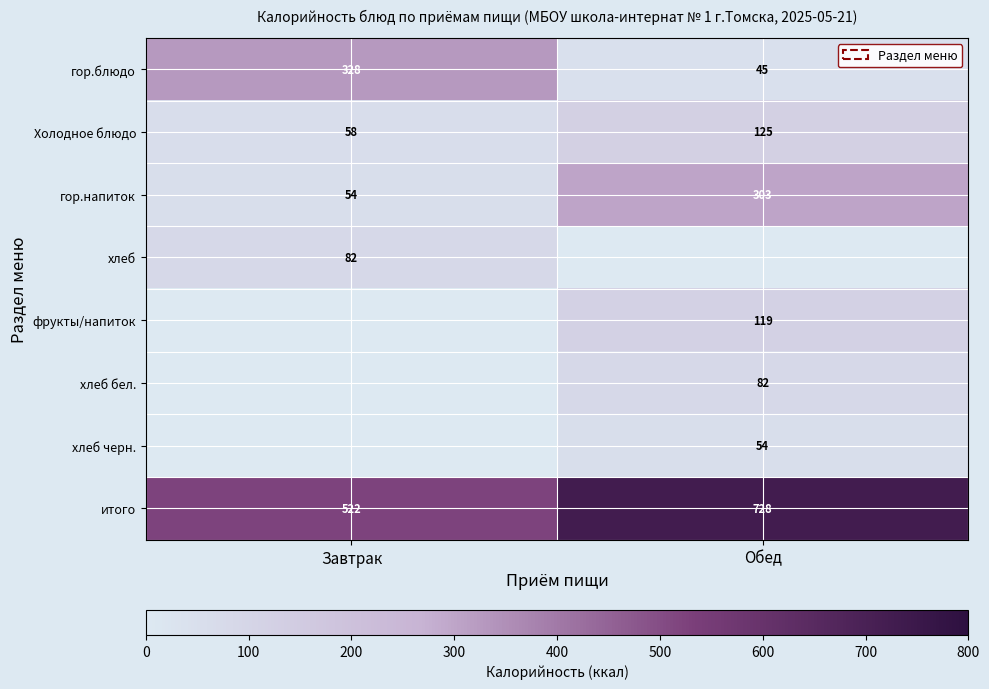

List the labels in order of гор.напиток value, largest first.

Обед, Завтрак